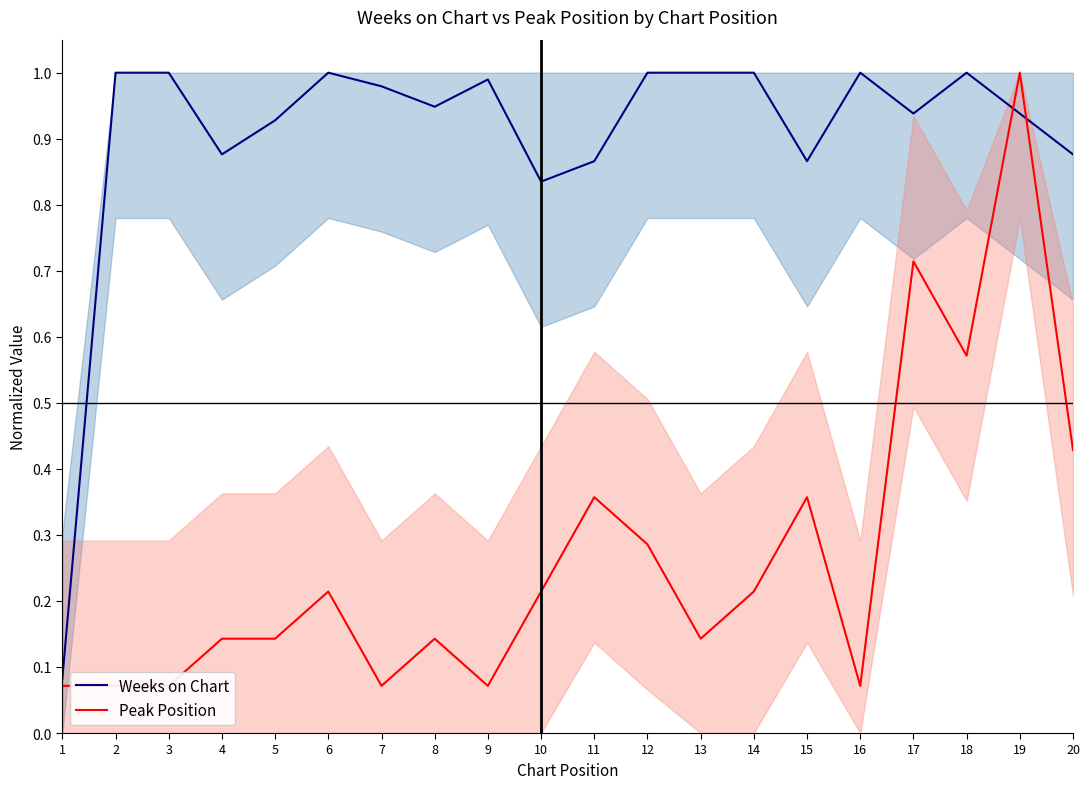

At which label is Peak Position closest to 0?

1